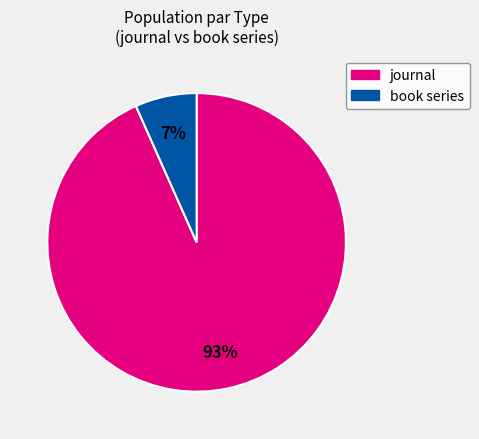

Which has a higher value, journal or book series?

journal